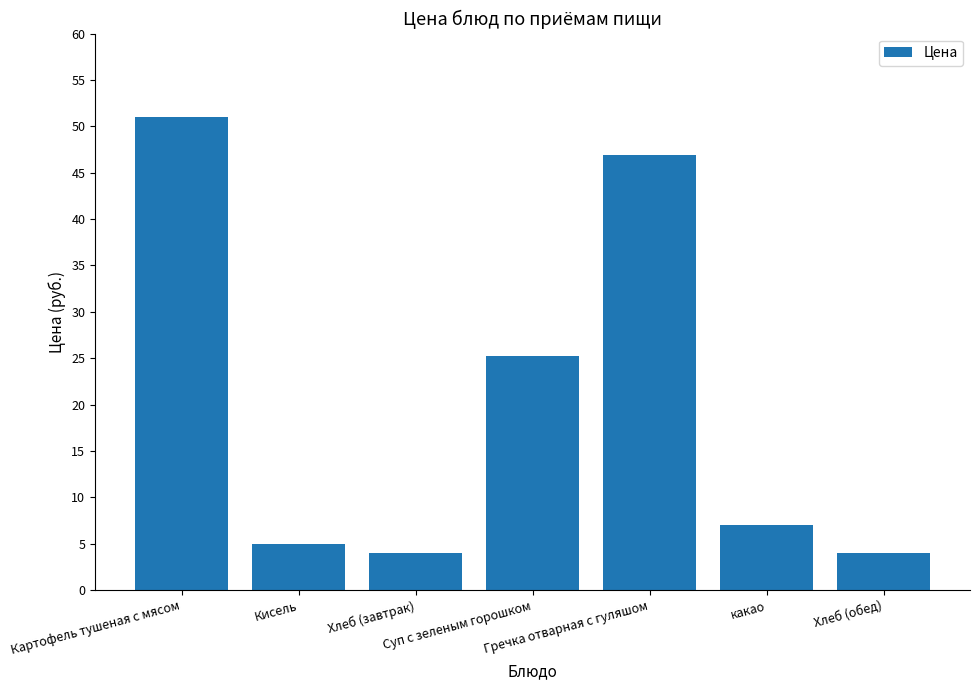

What position from the left is Суп с зеленым горошком?

4